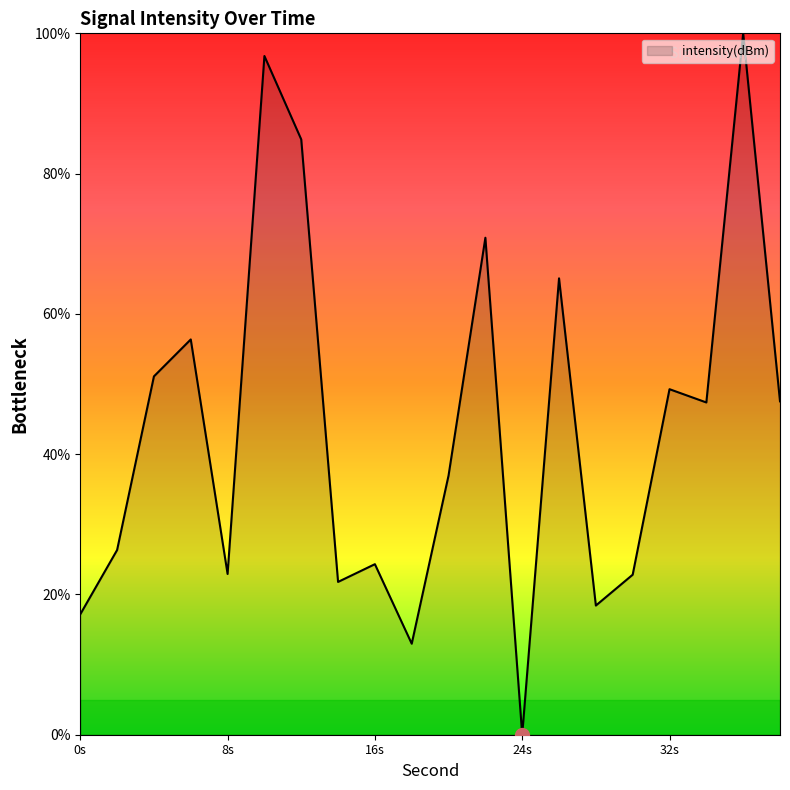

What is the greatest value displayed?

100.0